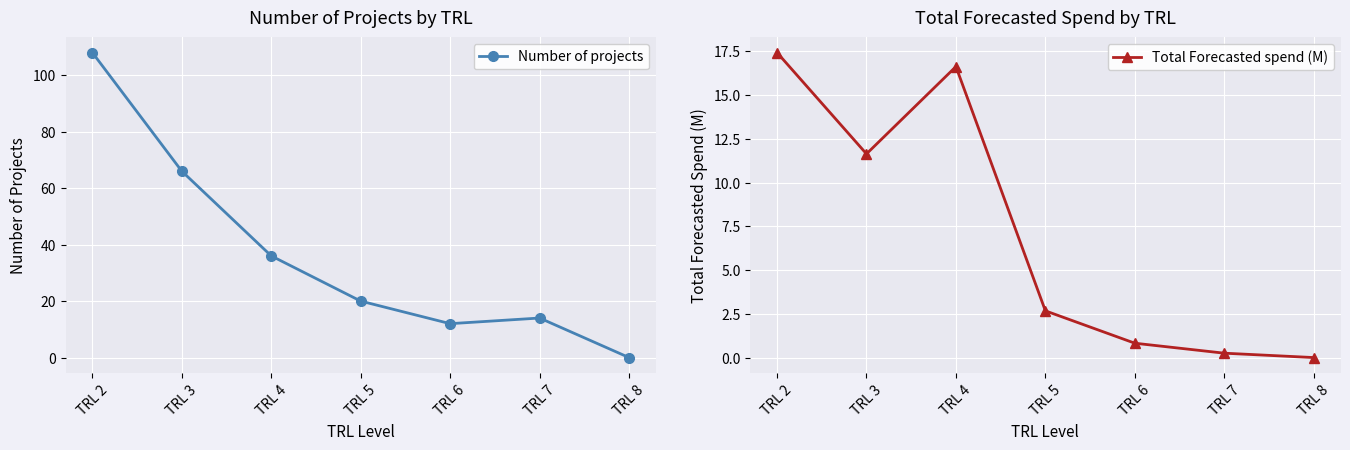

What is the difference between the maximum and minimum values in the Number of projects series?

108